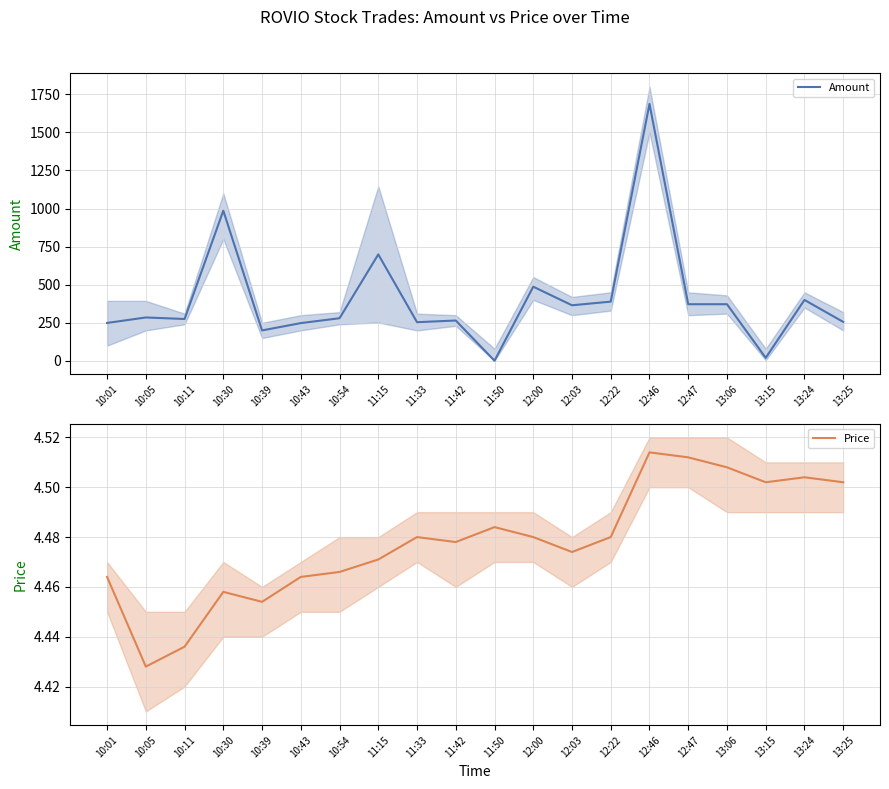

Between 11:50 and 10:54, which is larger?

10:54